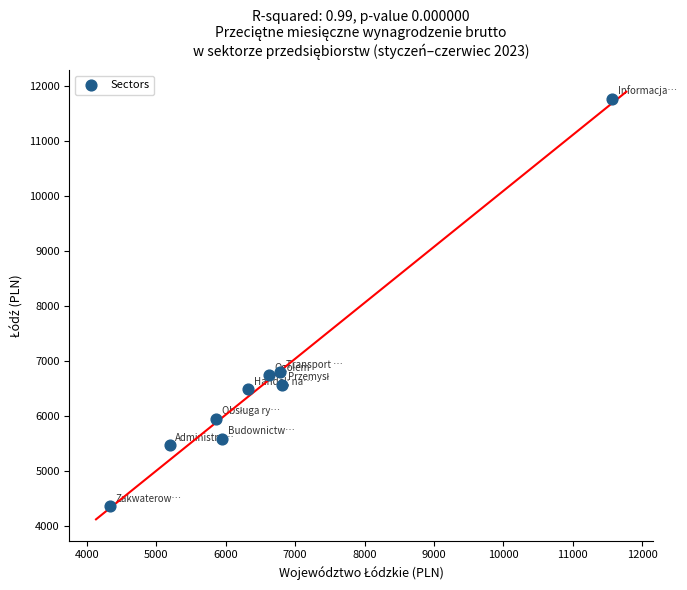

What is the range of Y values (max minus min)?

7399.7